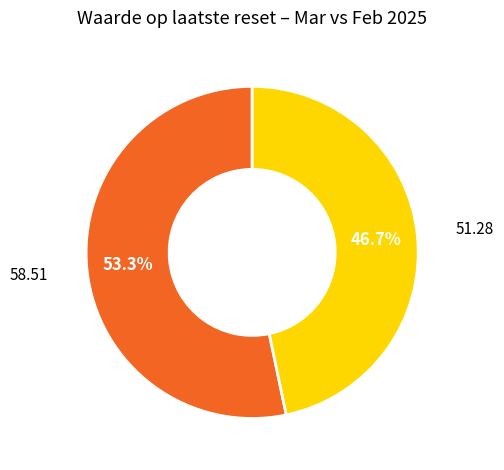

Does any single category account for the majority?

Yes